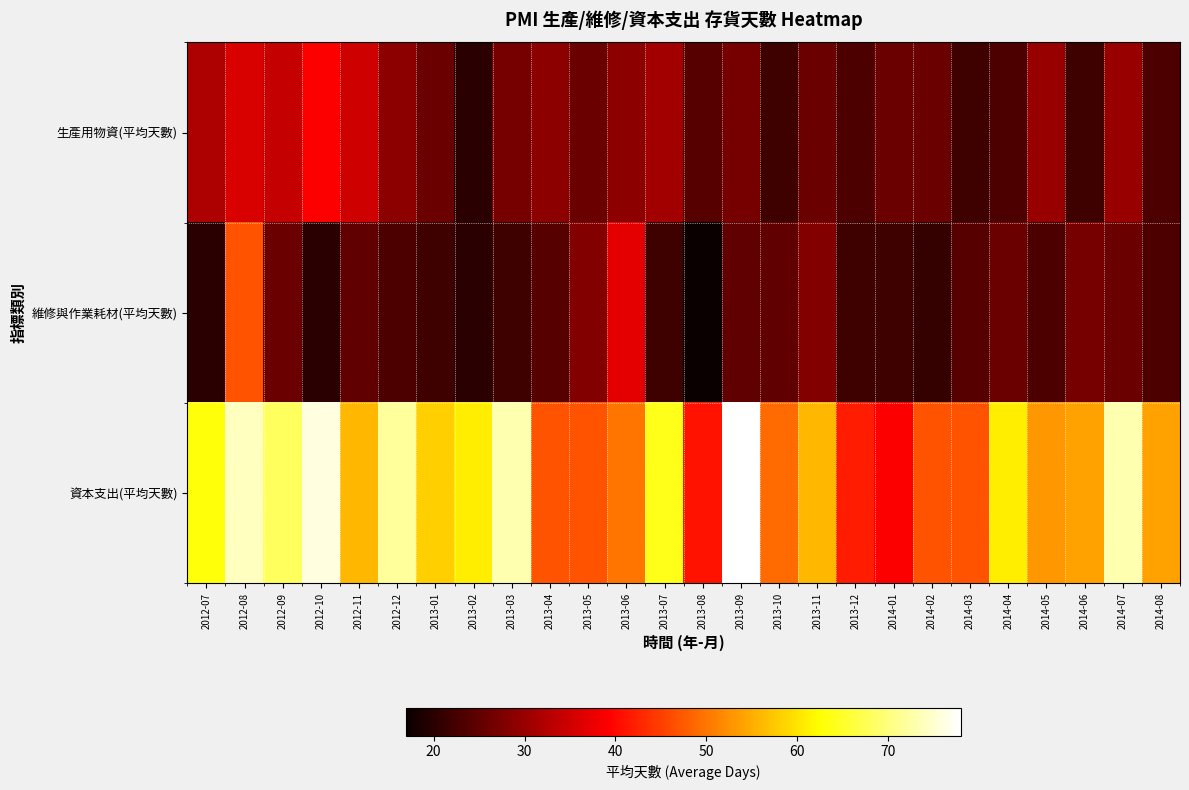

List the series in order of their peak value, lowest first.

生產用物資(平均天數), 維修與作業耗材(平均天數), 資本支出(平均天數)